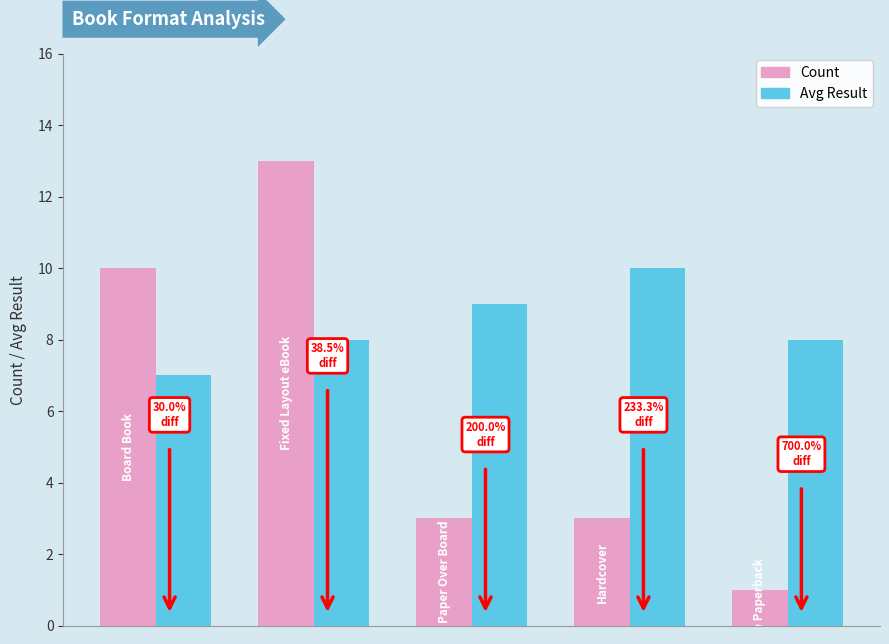

Which series has the largest total across all categories?

Avg Result